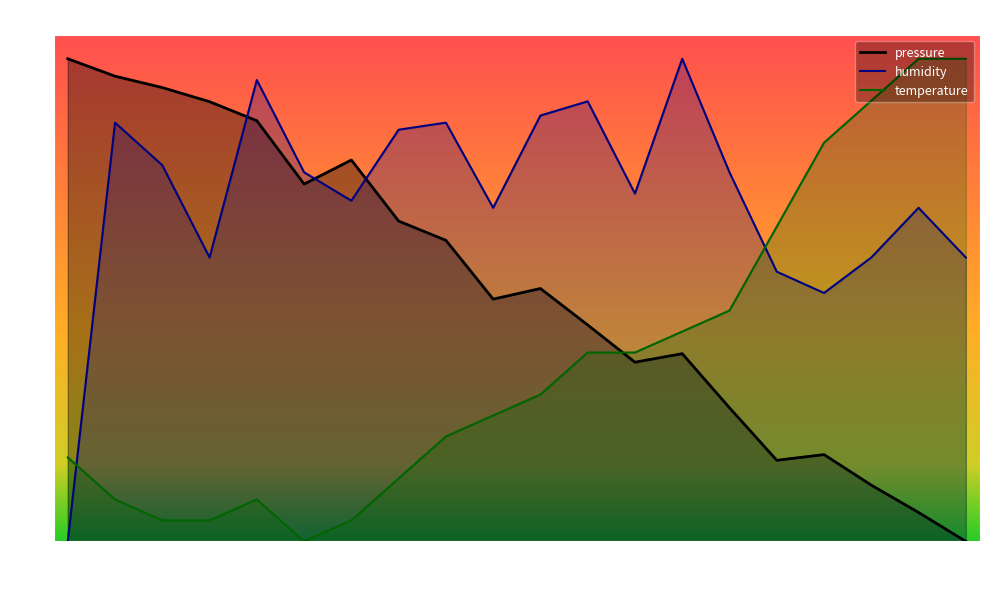

Does the chart display data point markers on the line(s)?

No